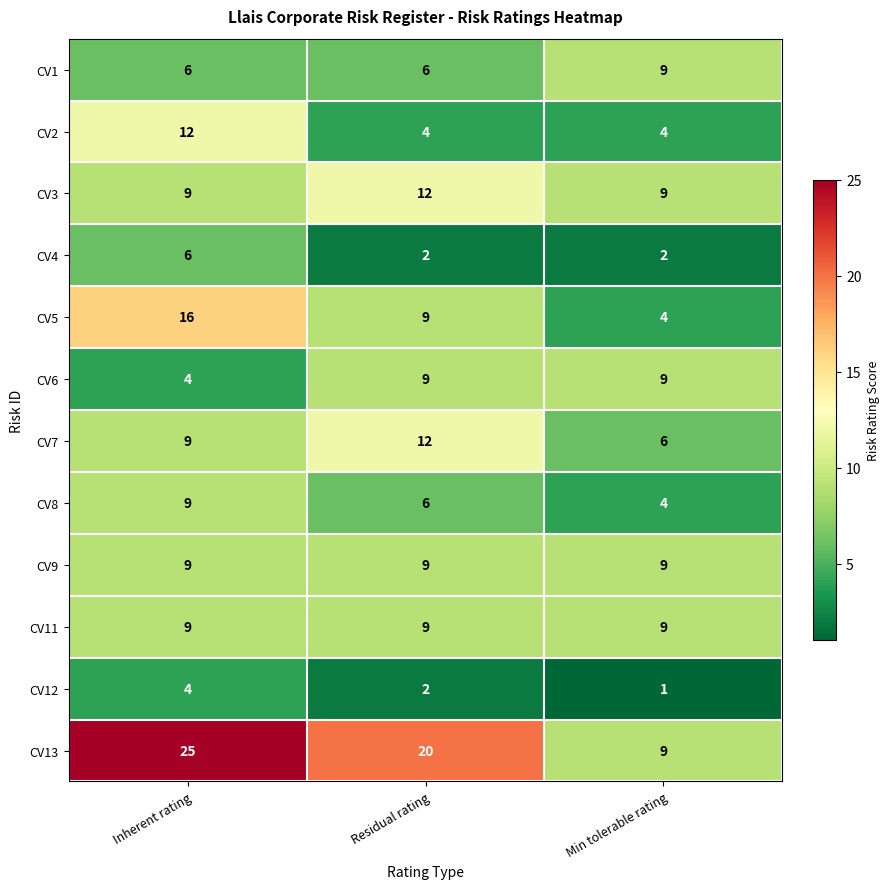

The value of CV2 at Min tolerable rating is 5. True or false?

False